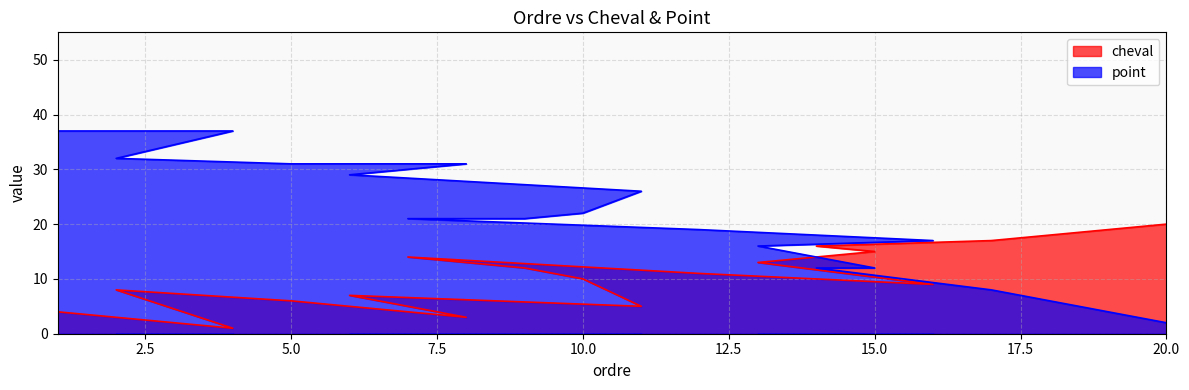

True or false: point has more than 0 interior local peaks.

False